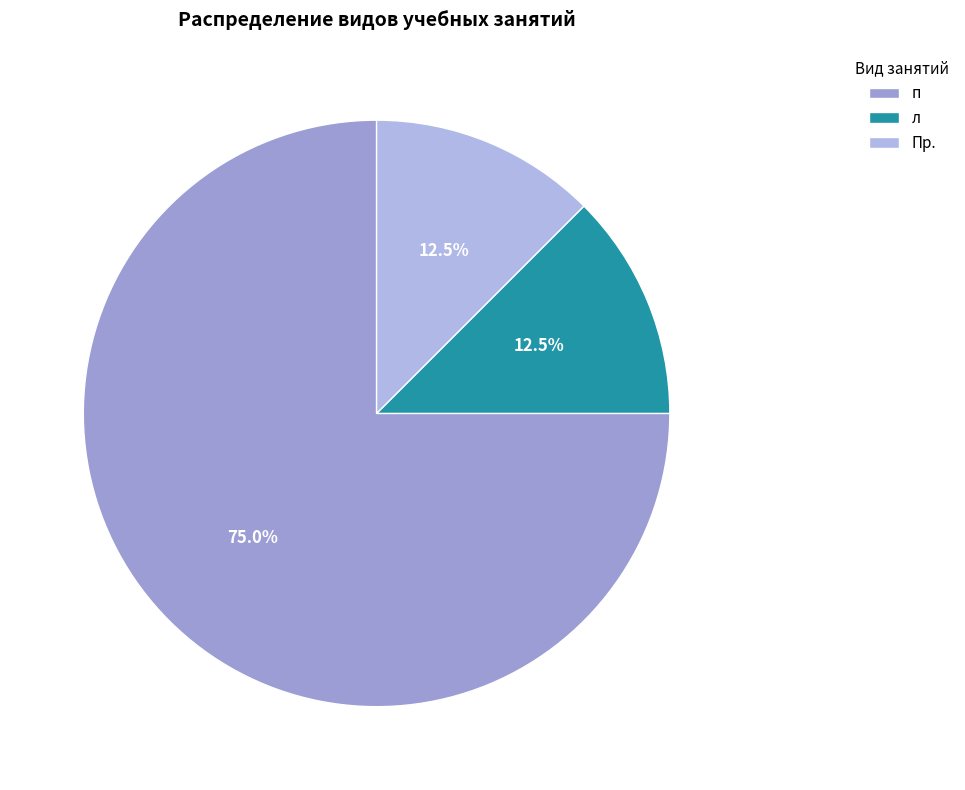

Which category has the smallest portion of the pie?

л